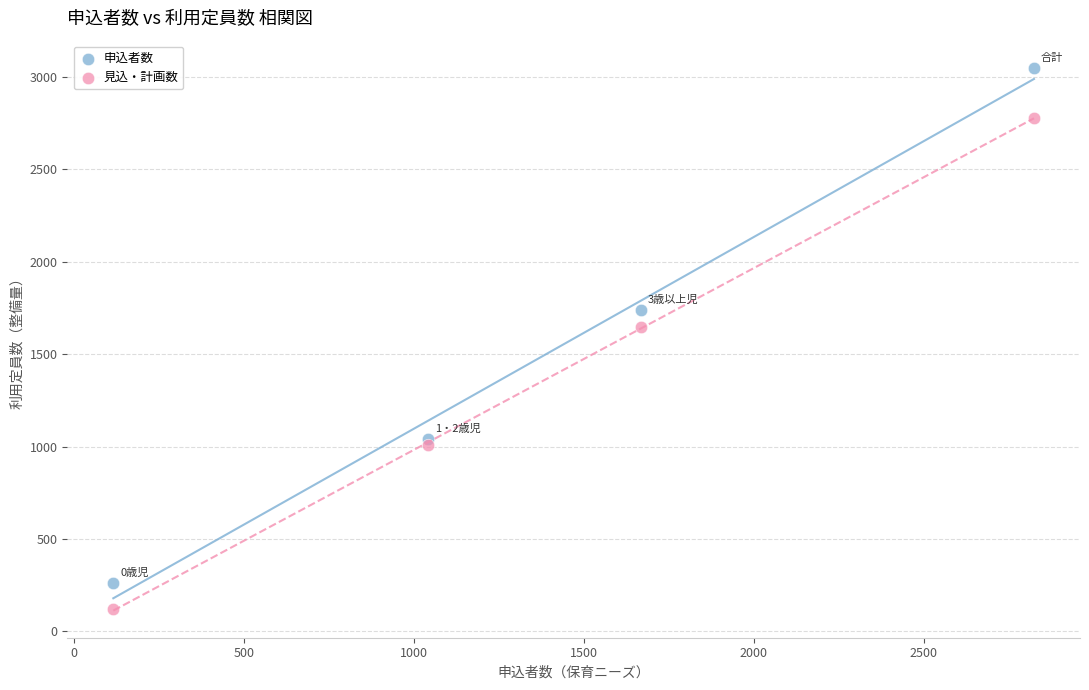

Across all series, what Y value is closest to 1583?

1647